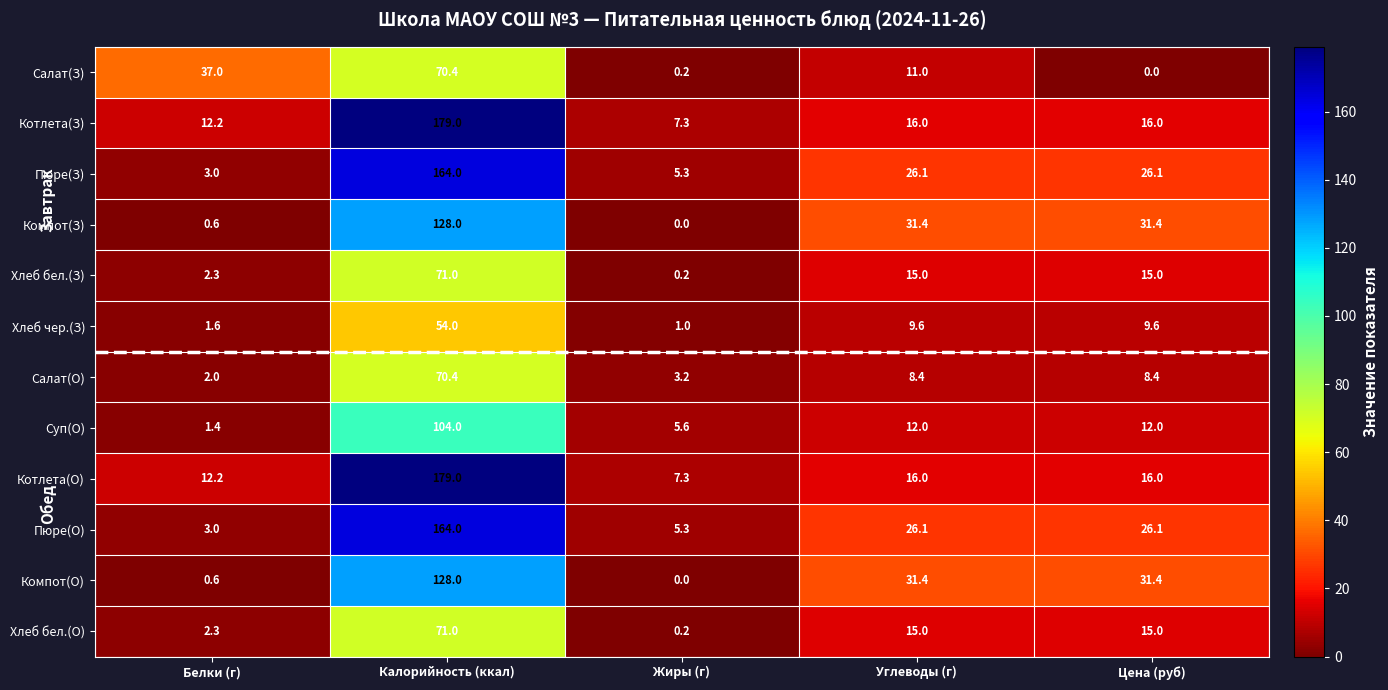

Read the Котлета(О) value at Белки (г).

12.2